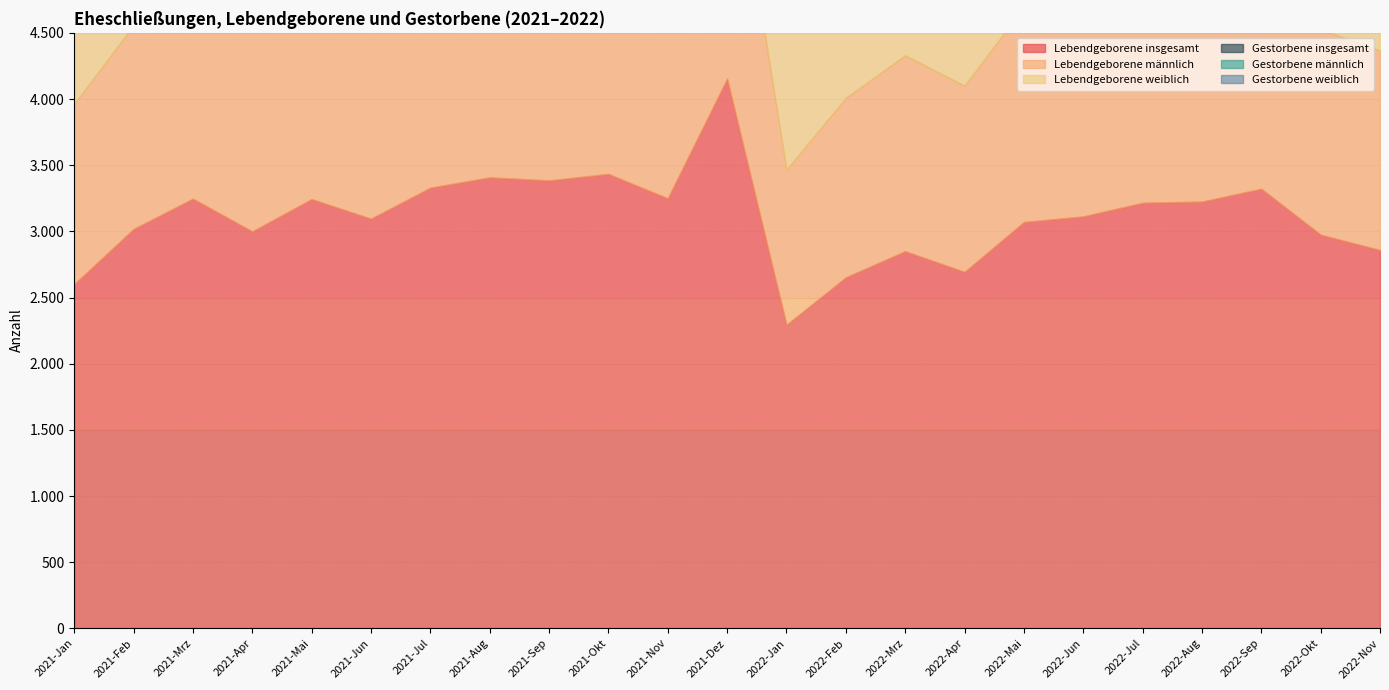

True or false: Gestorbene insgesamt and Gestorbene männlich cross at least once.

False